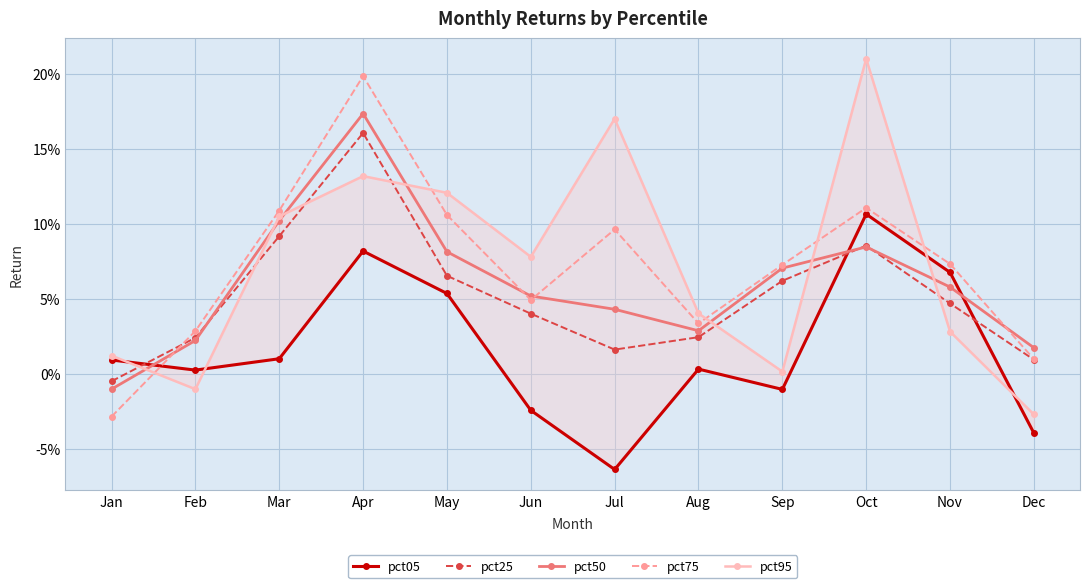

Reading left to right, transcribe all the data shown in this chart.

pct05: 0.0	0.0	0.0	0.1	0.1	-0.0	-0.1	0.0	-0.0	0.1	0.1	-0.0
pct25: -0.0	0.0	0.1	0.2	0.1	0.0	0.0	0.0	0.1	0.1	0.0	0.0
pct50: -0.0	0.0	0.1	0.2	0.1	0.1	0.0	0.0	0.1	0.1	0.1	0.0
pct75: -0.0	0.0	0.1	0.2	0.1	0.0	0.1	0.0	0.1	0.1	0.1	0.0
pct95: 0.0	-0.0	0.1	0.1	0.1	0.1	0.2	0.0	0.0	0.2	0.0	-0.0